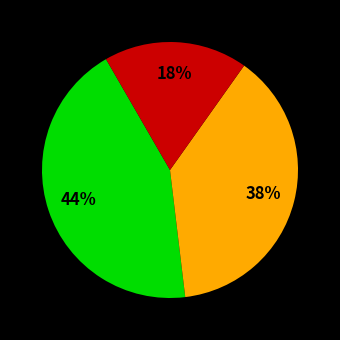

Is there a majority slice in this chart?

No